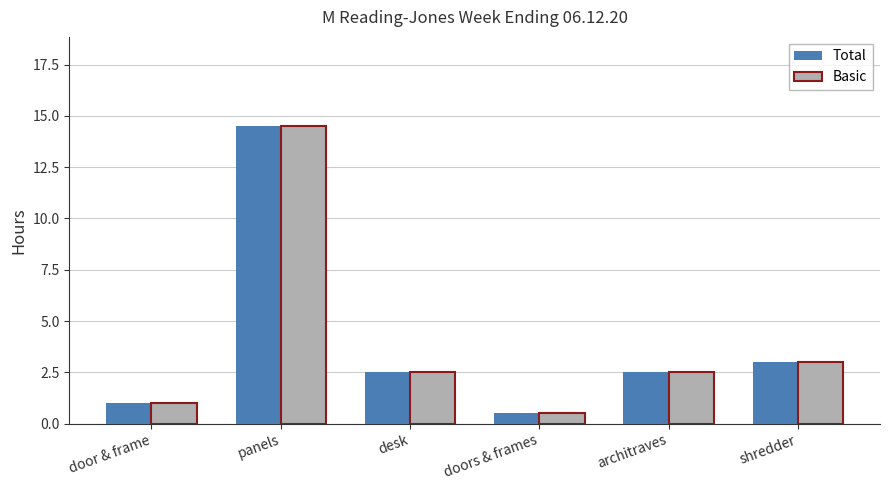

What is the greatest value displayed?

14.5